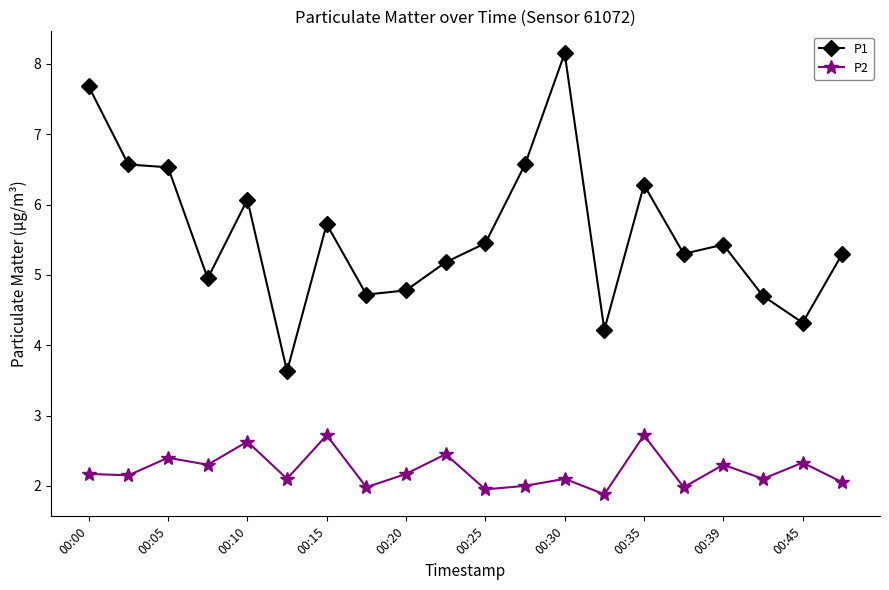

What is the maximum value for P2?

2.7